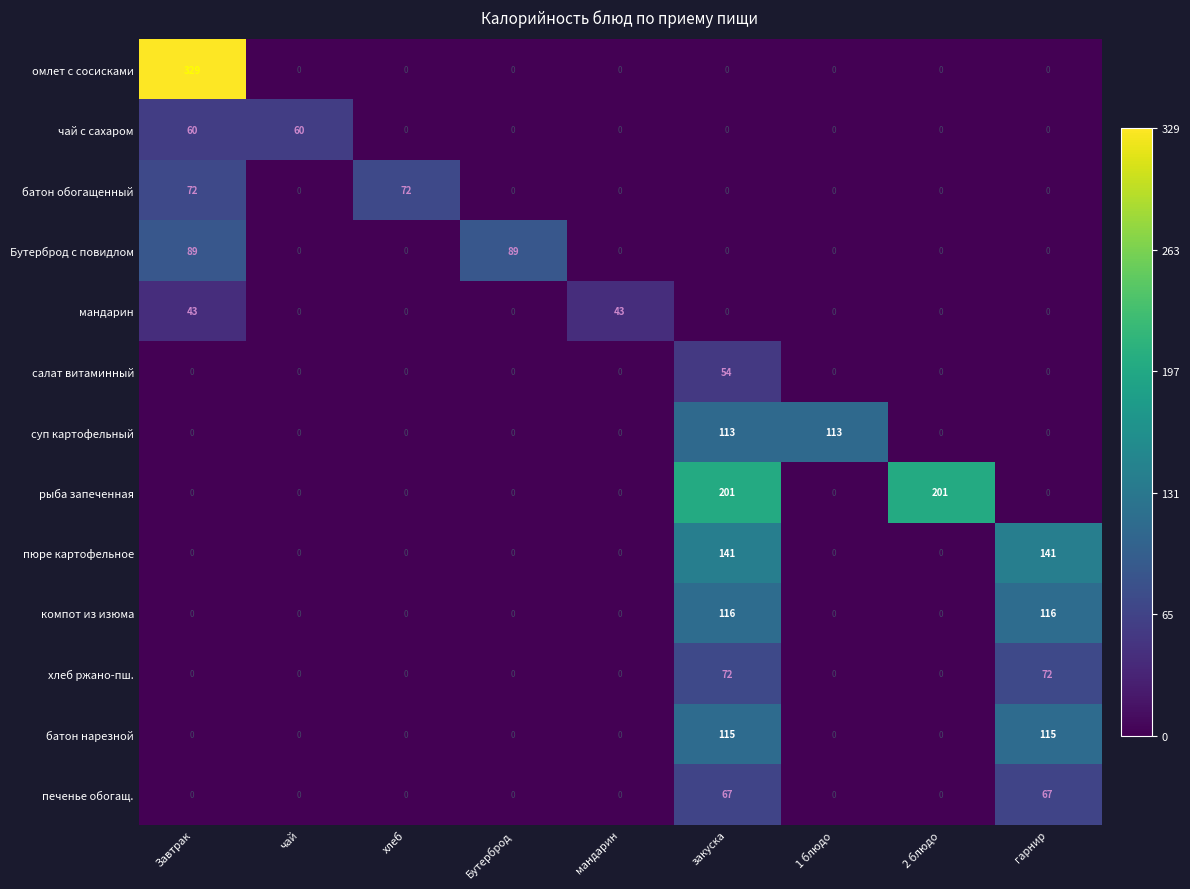

At which category is the sum across all series the highest?

закуска